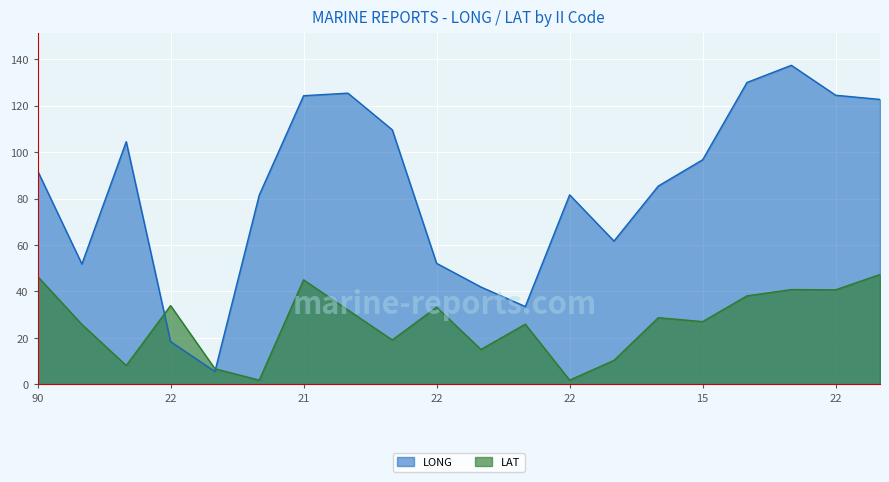

List the series in order of their peak value, lowest first.

LAT, LONG